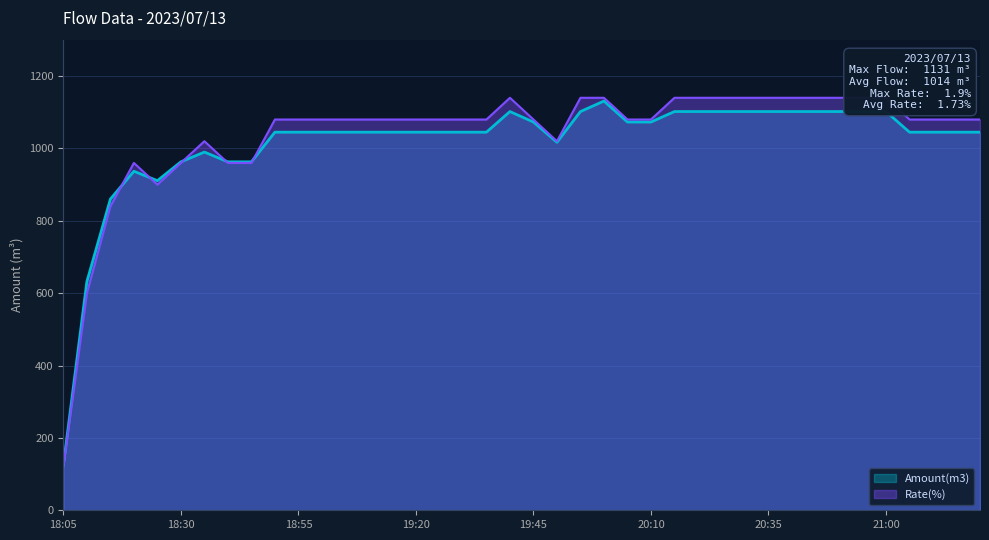

True or false: Amount(m3) and Rate(%) cross at least once.

True